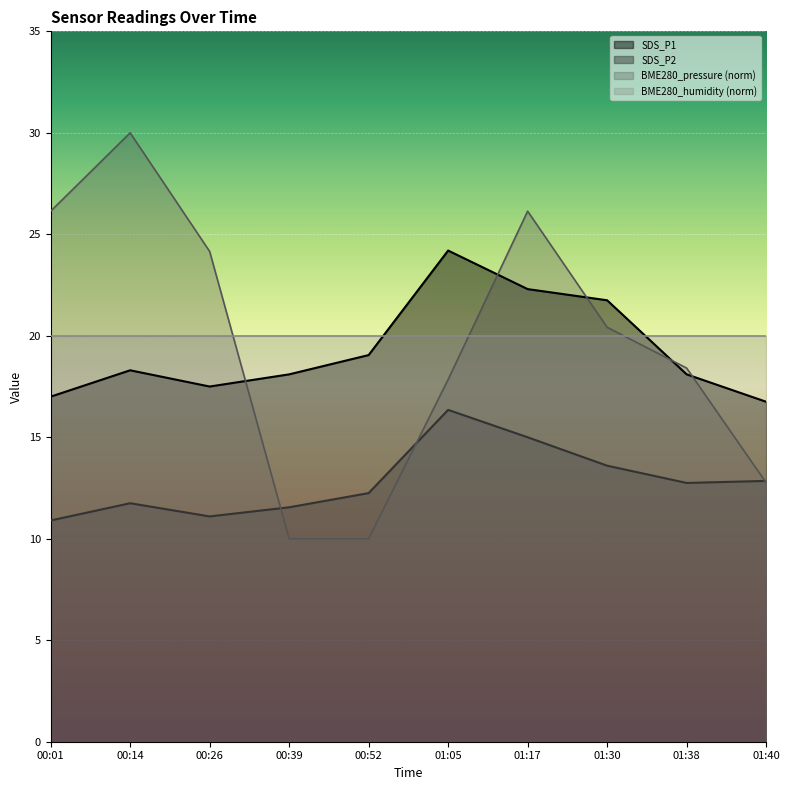

What value does the SDS_P2 series have at 00:39?

11.6